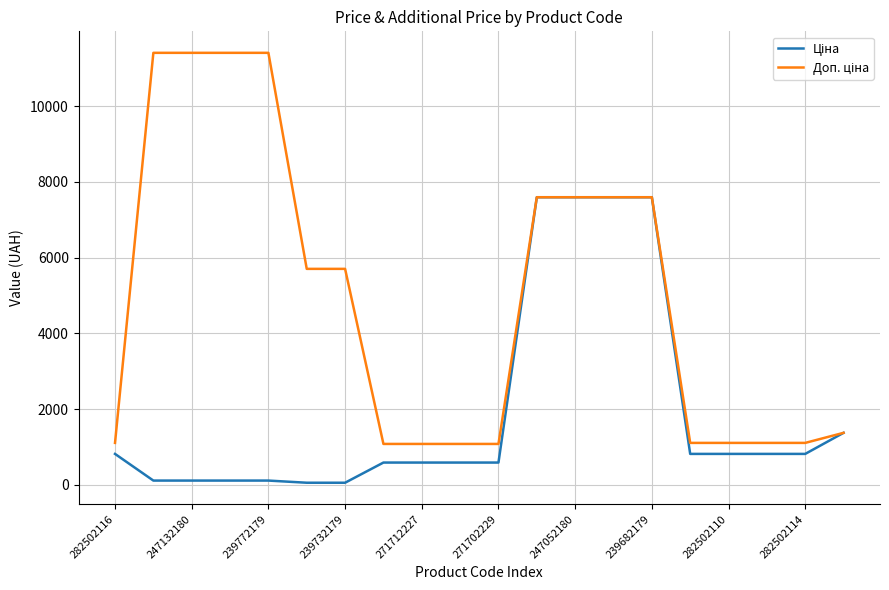

What is the greatest value displayed?

11410.0